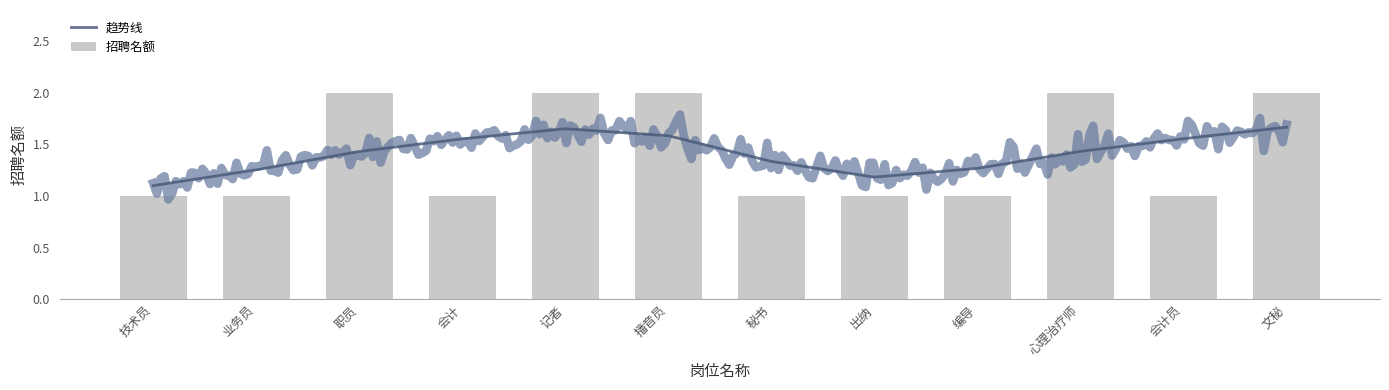

What is the total value across all series at 业务员?

1